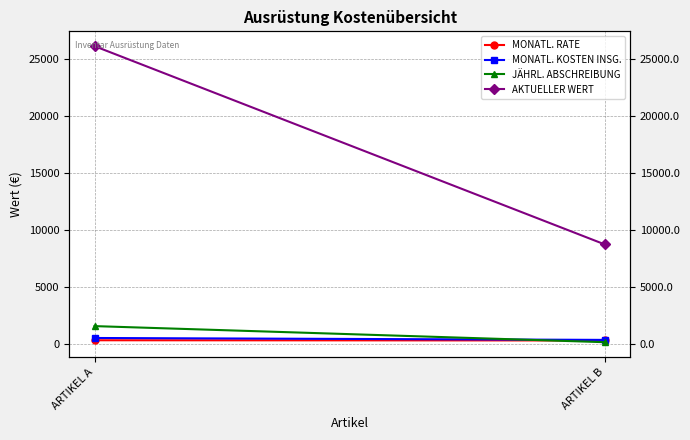

List the labels in order of JÄHRL. ABSCHREIBUNG value, smallest first.

ARTIKEL B, ARTIKEL A